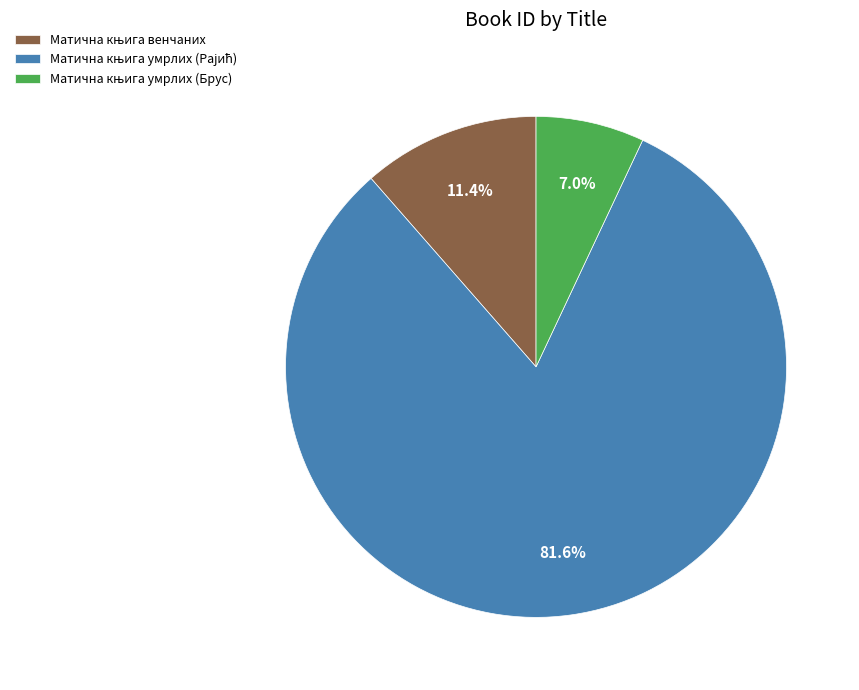

Count the number of slices in the pie.

3